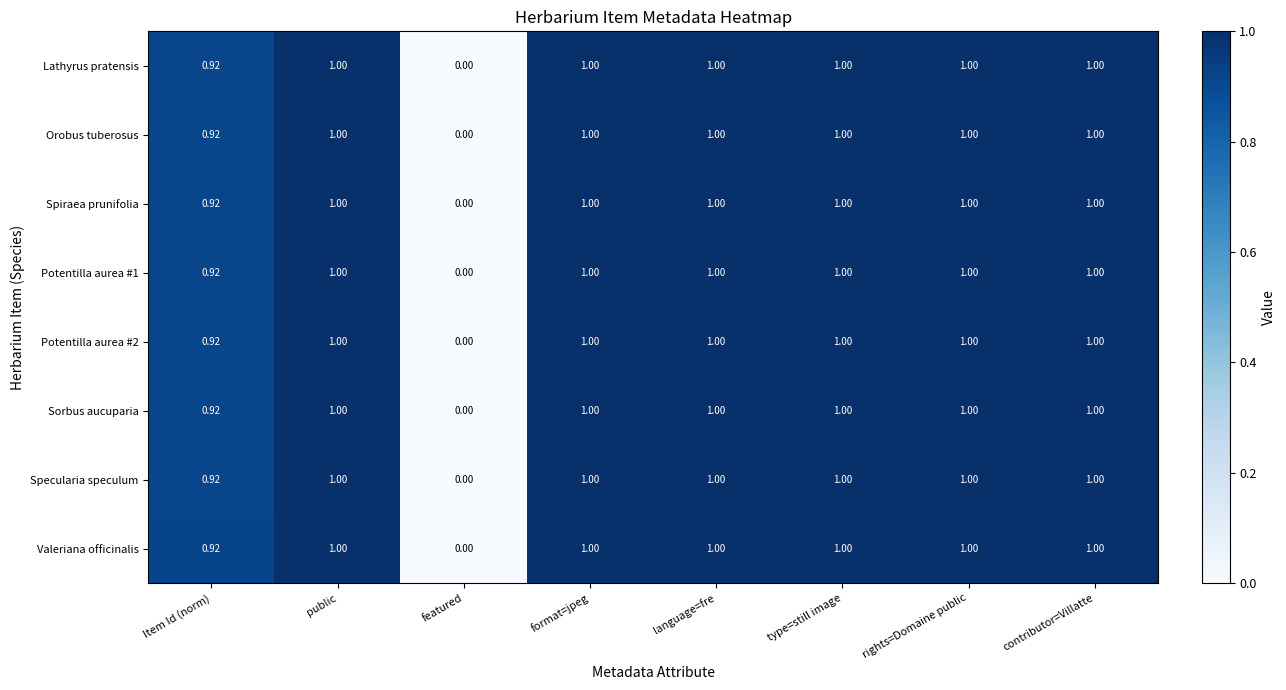

Where is Sorbus aucuparia nearest to the value 0?

featured